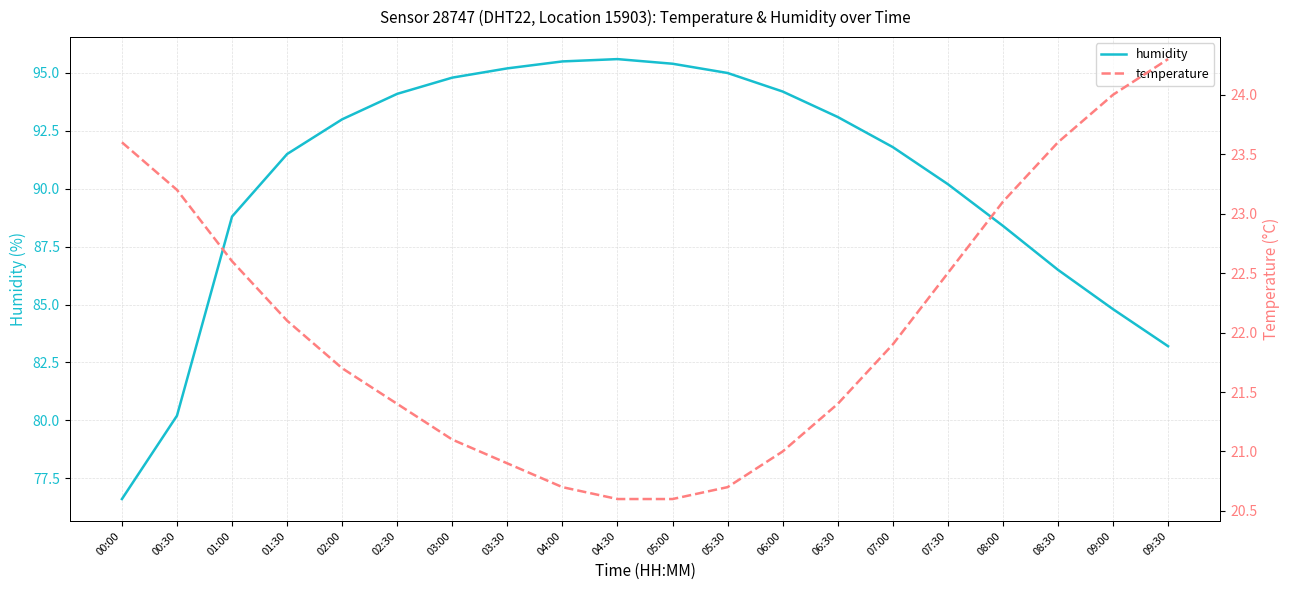

True or false: humidity and temperature intersect in this chart.

False